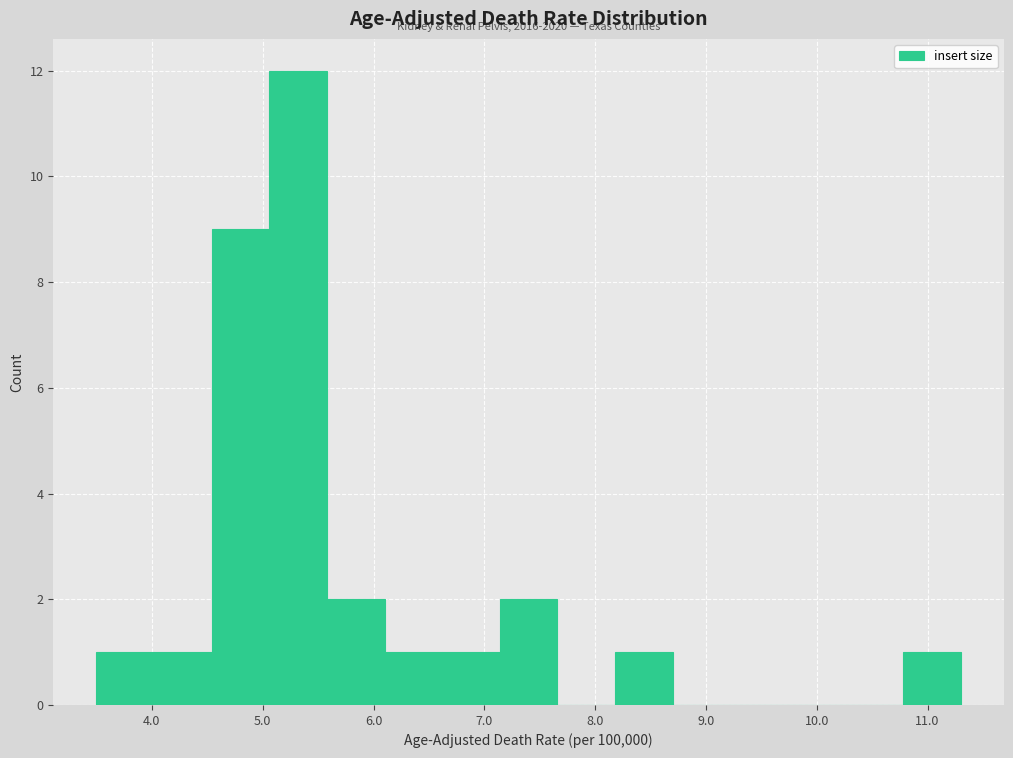

Which range on the x-axis has the tallest bar?

5.06 to 5.58